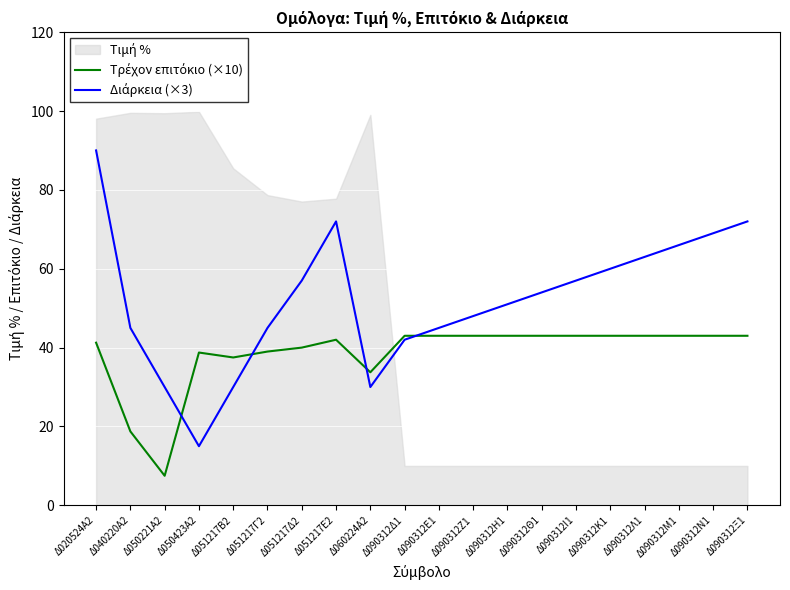

How many data points in Τρέχον επιτόκιο (×10) are less than 43?

9